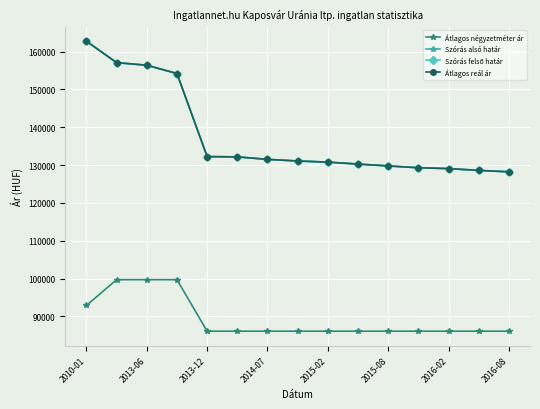

Which series has the largest range (max minus min)?

Szórás alsó határ